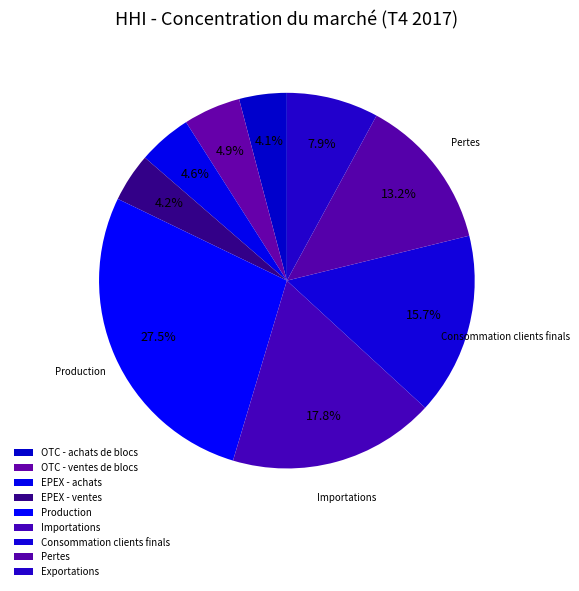

The OTC - ventes de blocs slice represents 5% of the pie. True or false?

True